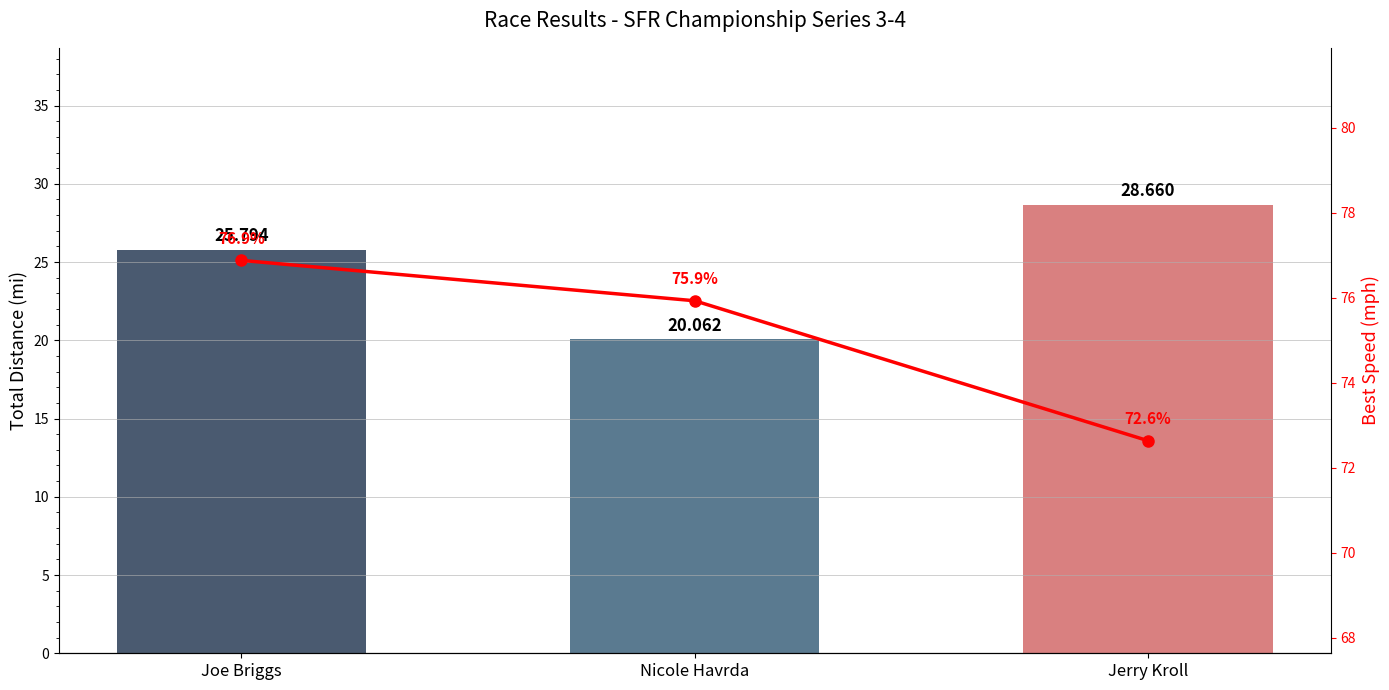

List the labels in order of Best Speed value, largest first.

Joe Briggs, Nicole Havrda, Jerry Kroll